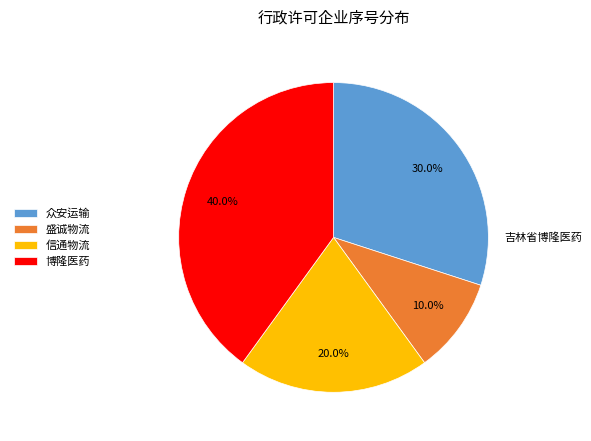

Which category has the smallest portion of the pie?

盛诚物流